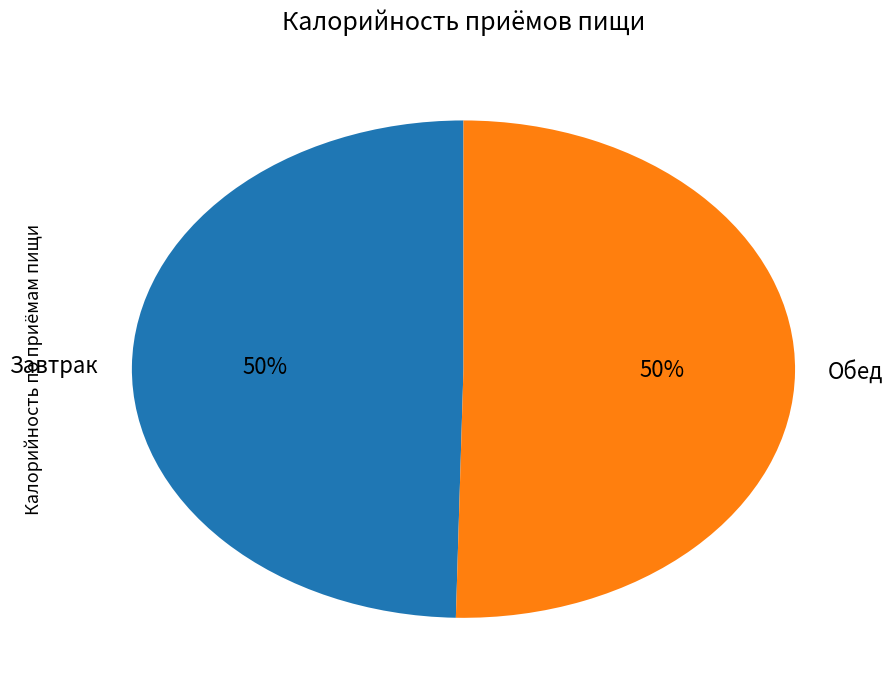

To the nearest percent, what is the average slice percentage?

50%